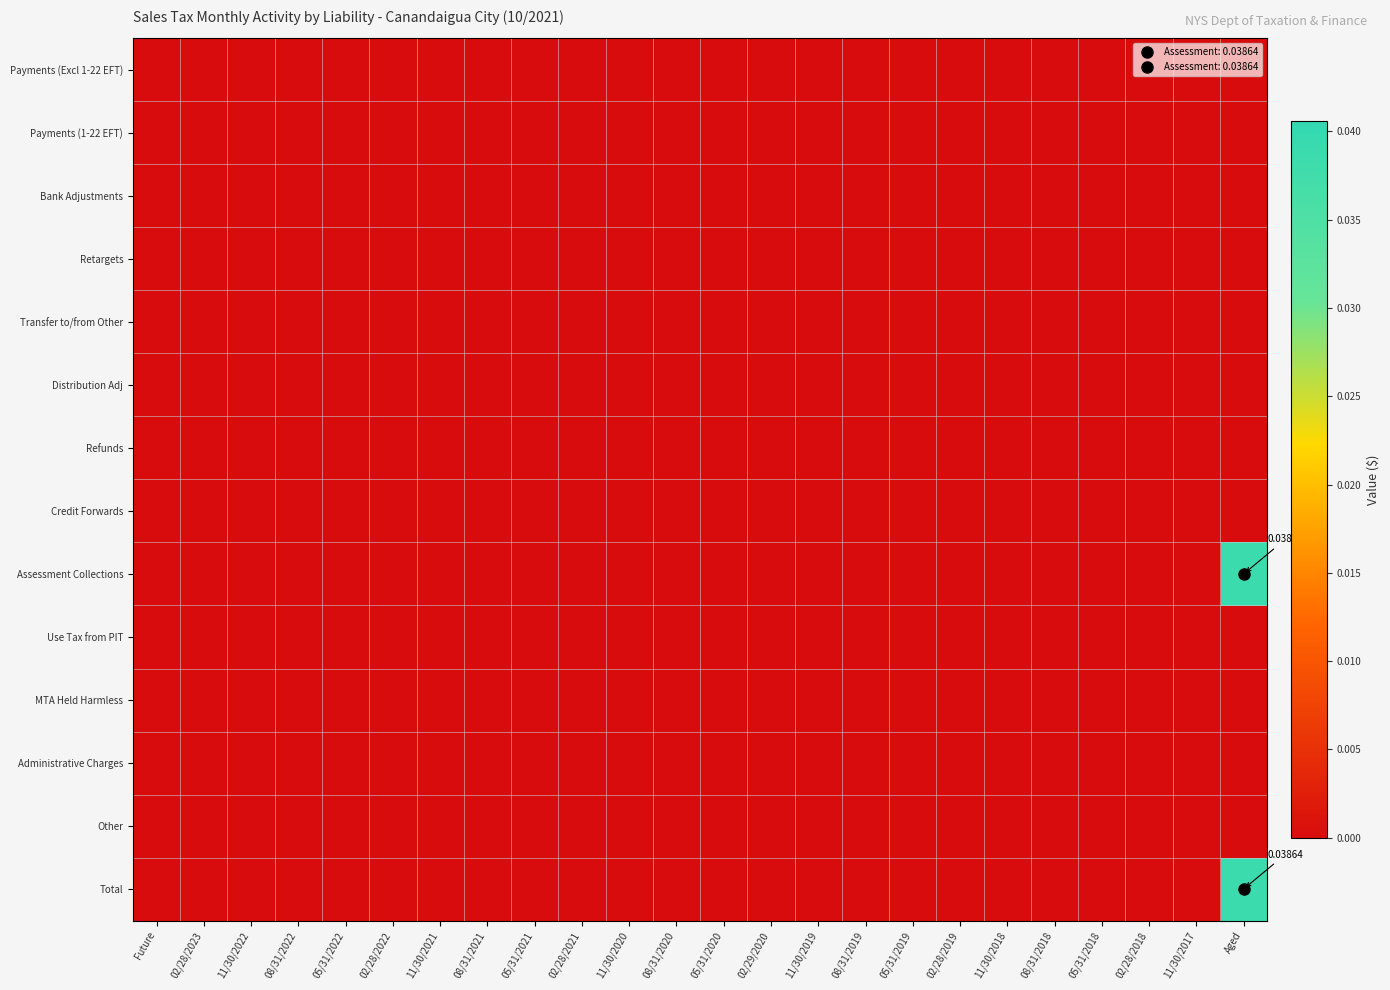

Which series has the largest total across all categories?

Assessment Collections